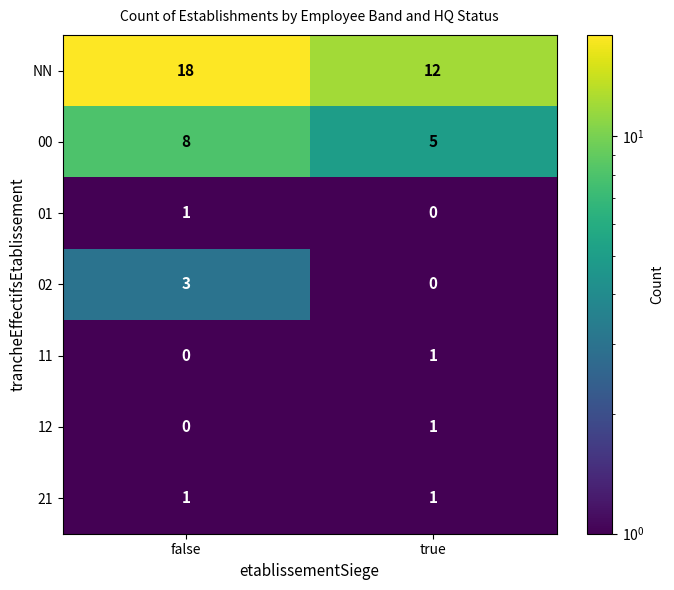

What is the sum of the 00 values at true and false?

13